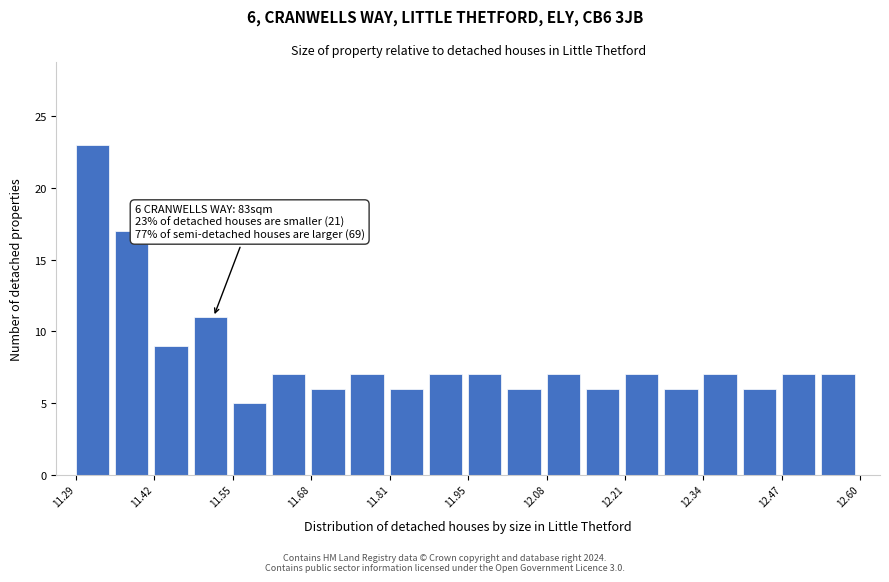

Around what value on the x-axis is the tallest bar? Give the approximate position of its centre, as read against the axis.

11.32